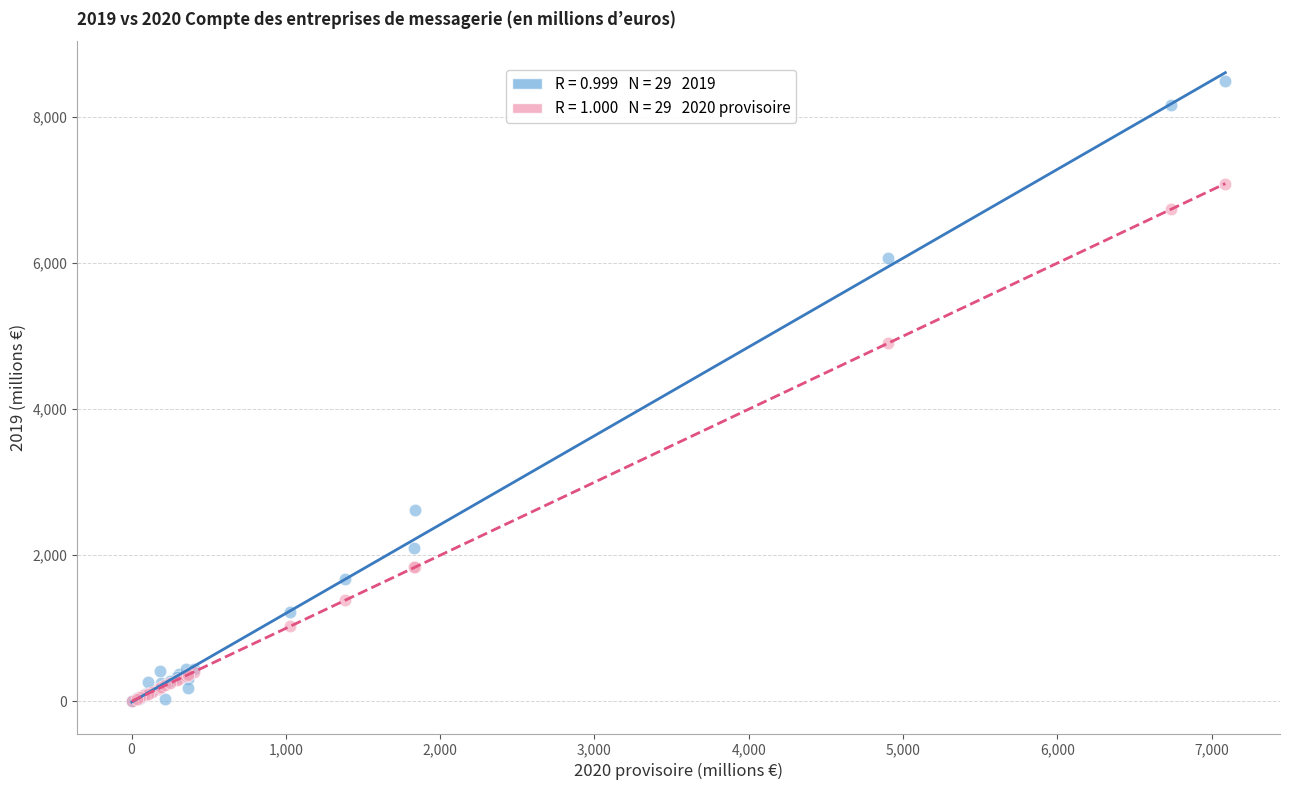

Across all series, what Y value is closest to 4244?

4902.5